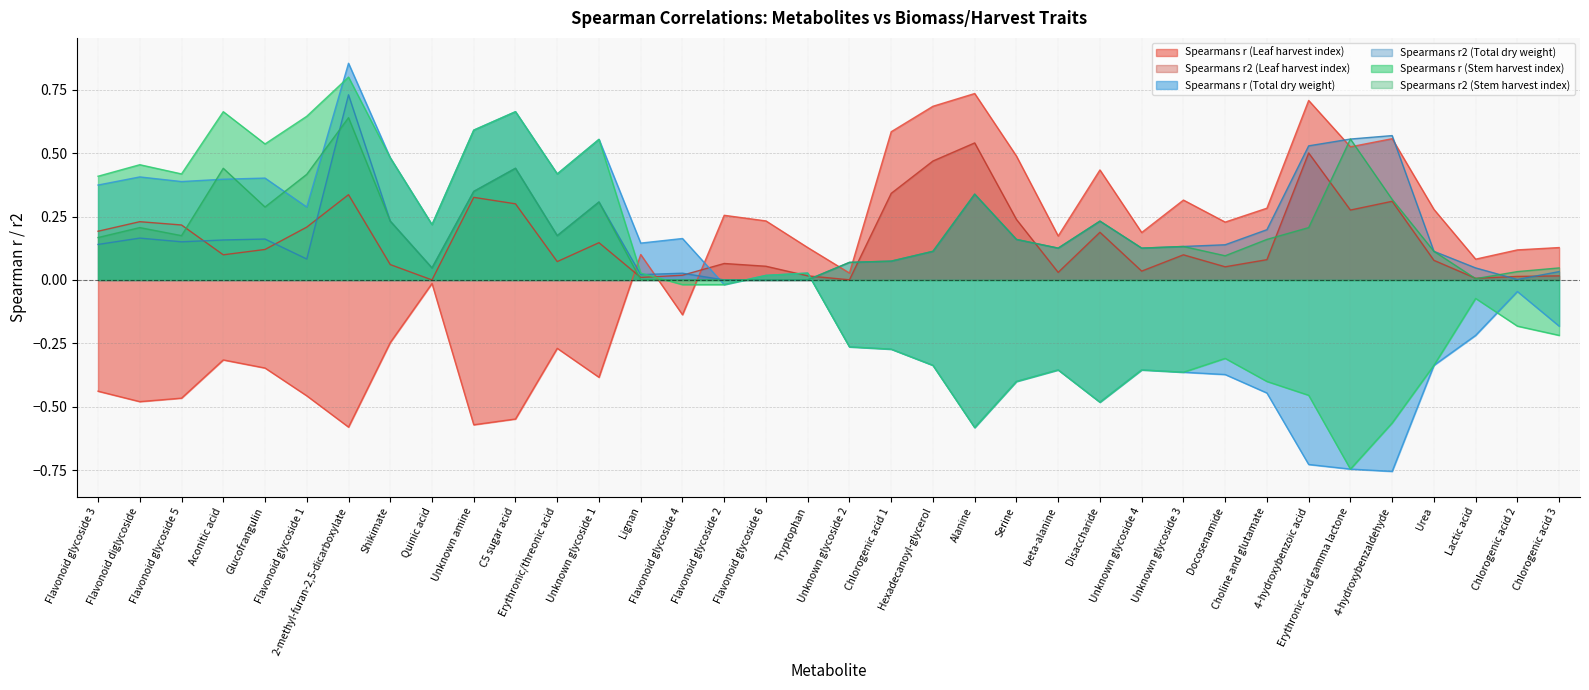

At how many categories does at least one series exceed 0?

36